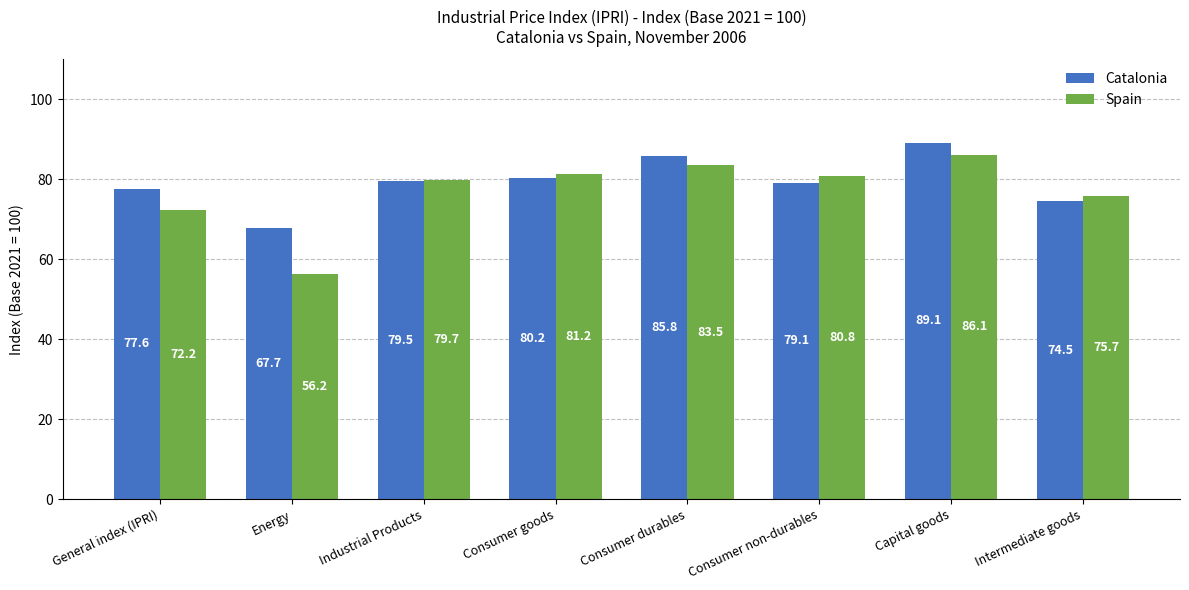

What is the greatest value displayed?

89.1